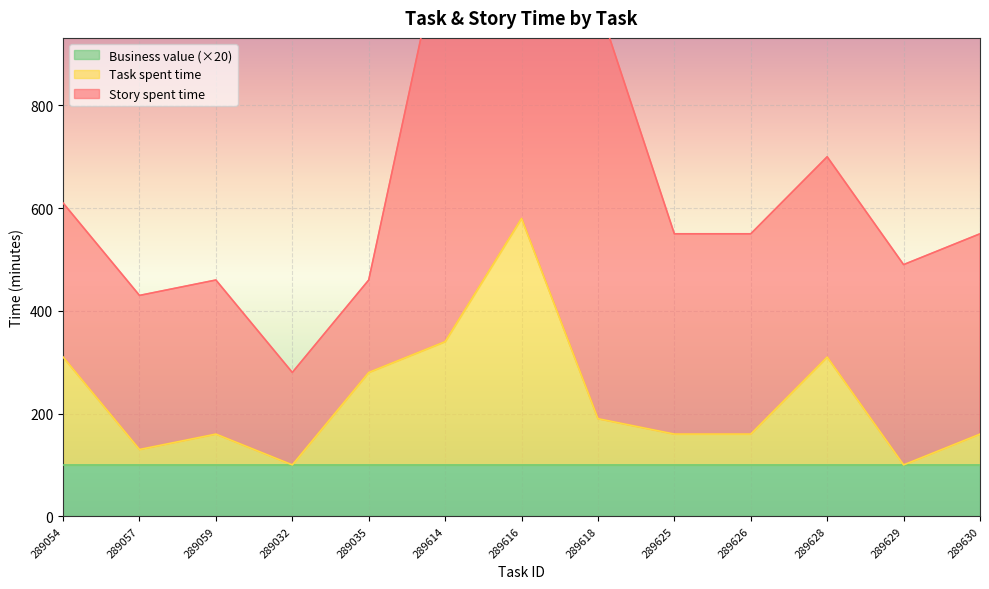

True or false: Task spent time has a value of 130 at 289057.

True